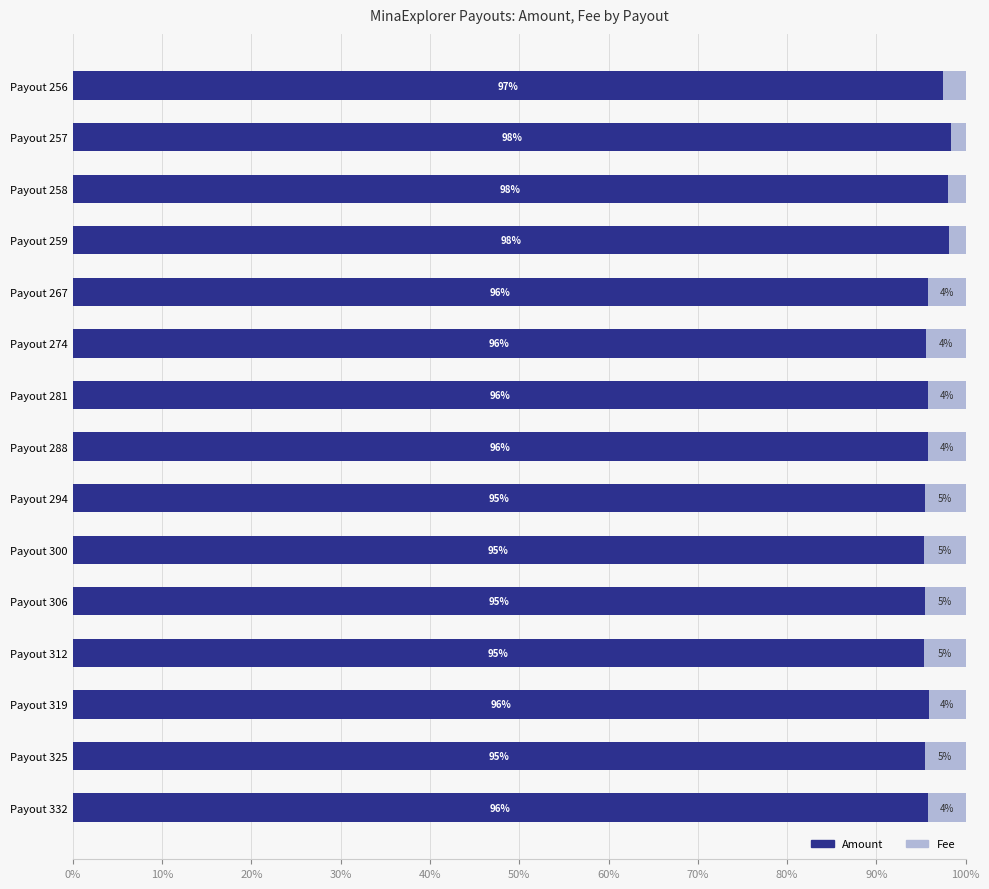

What is the highest value of the Amount series?

98.4